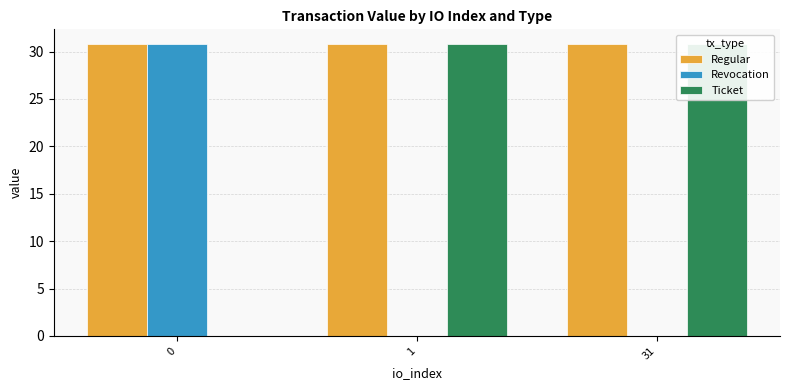

At which category is the sum across all series the highest?

1